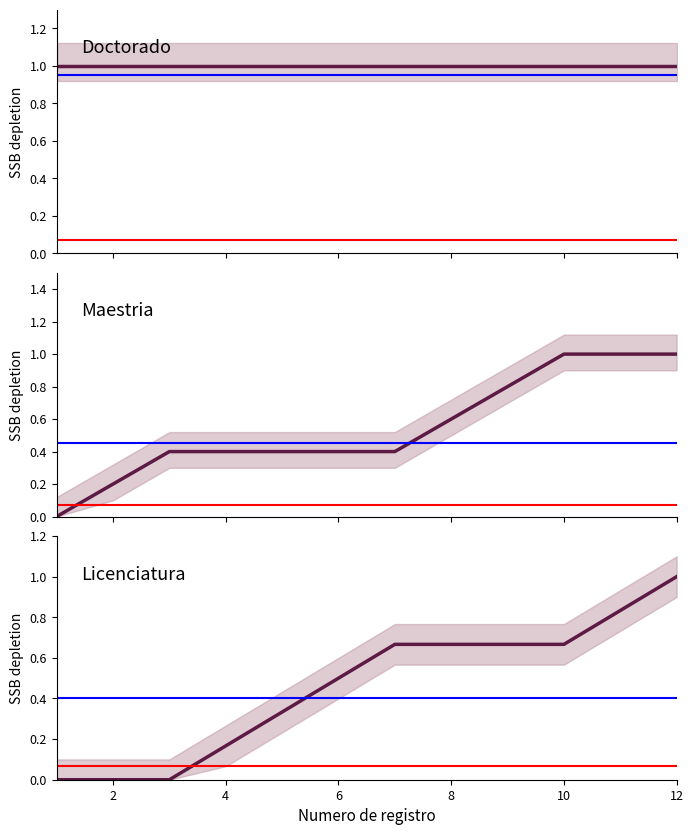

True or false: Doctorado and Maestria cross at least once.

False